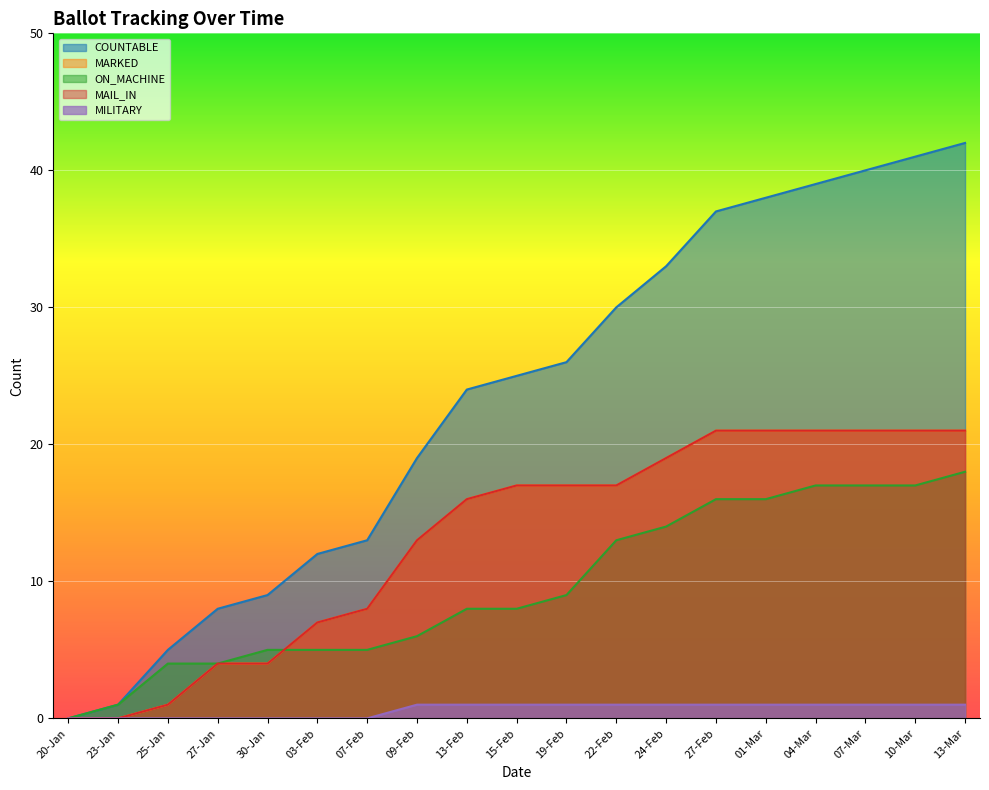

Which has a higher value, 10-Mar or 09-Feb?

10-Mar